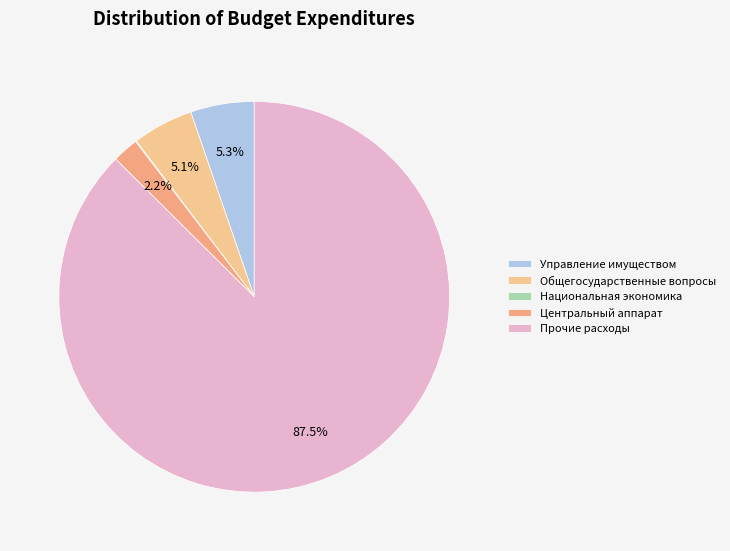

How many segments does this pie chart have?

5